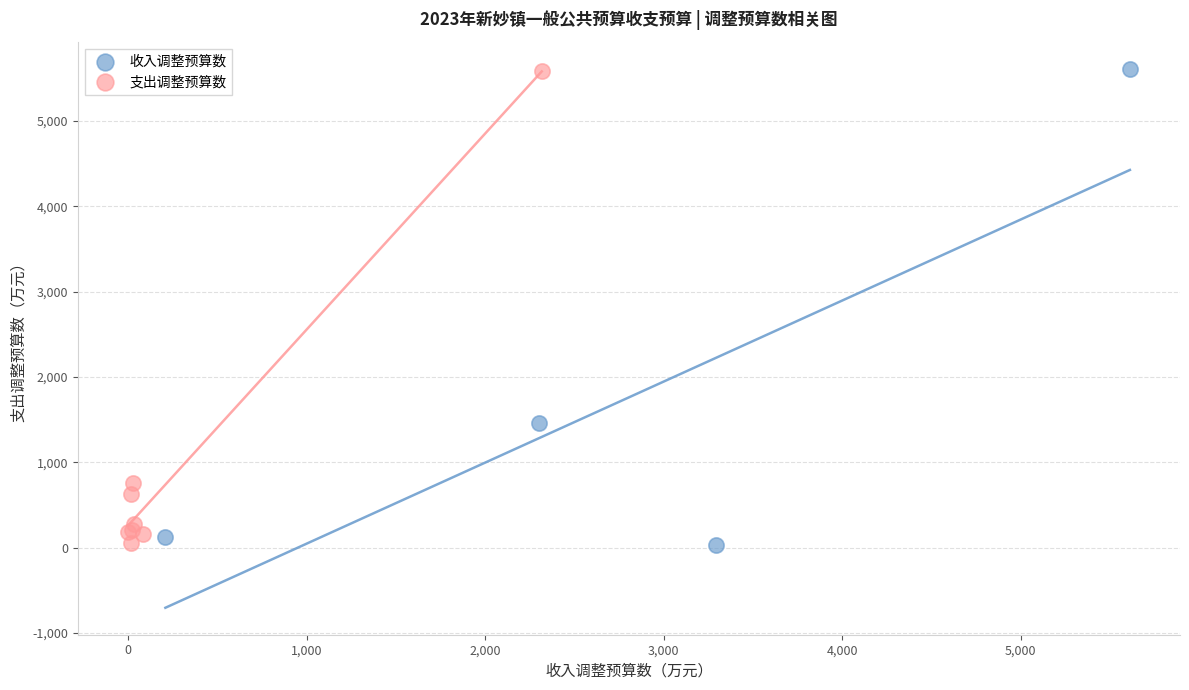

What are all the series names shown in the legend?

收入调整预算数, 支出调整预算数